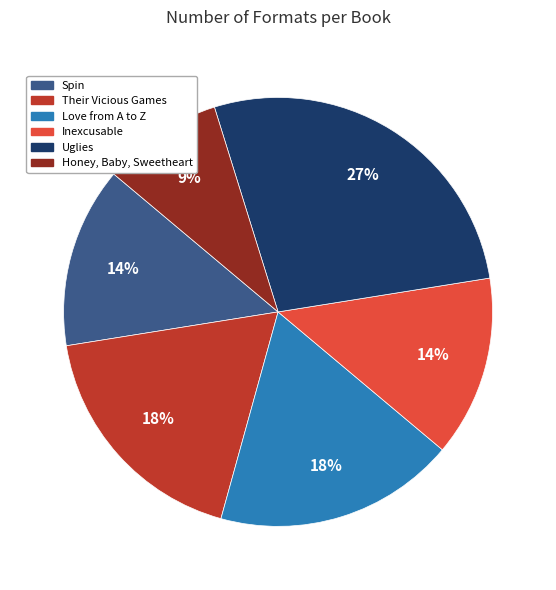

Combined, do Spin and Inexcusable account for over 50%?

No